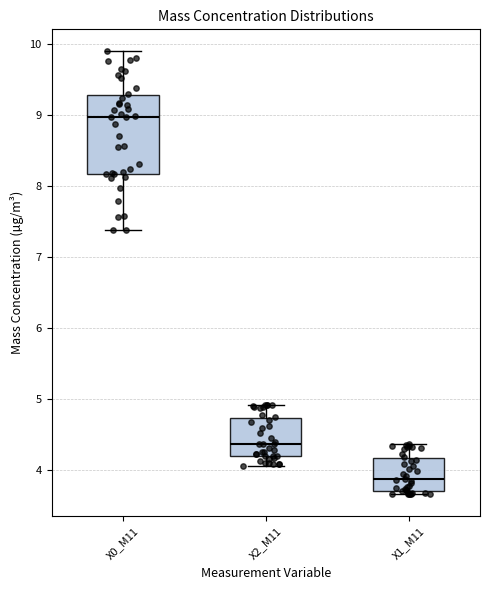

Where does the lower whisker of the box for X2_M11 end on the y-axis? The values are not printed on the chart, so give them approximately, as read against the axis.

4.1